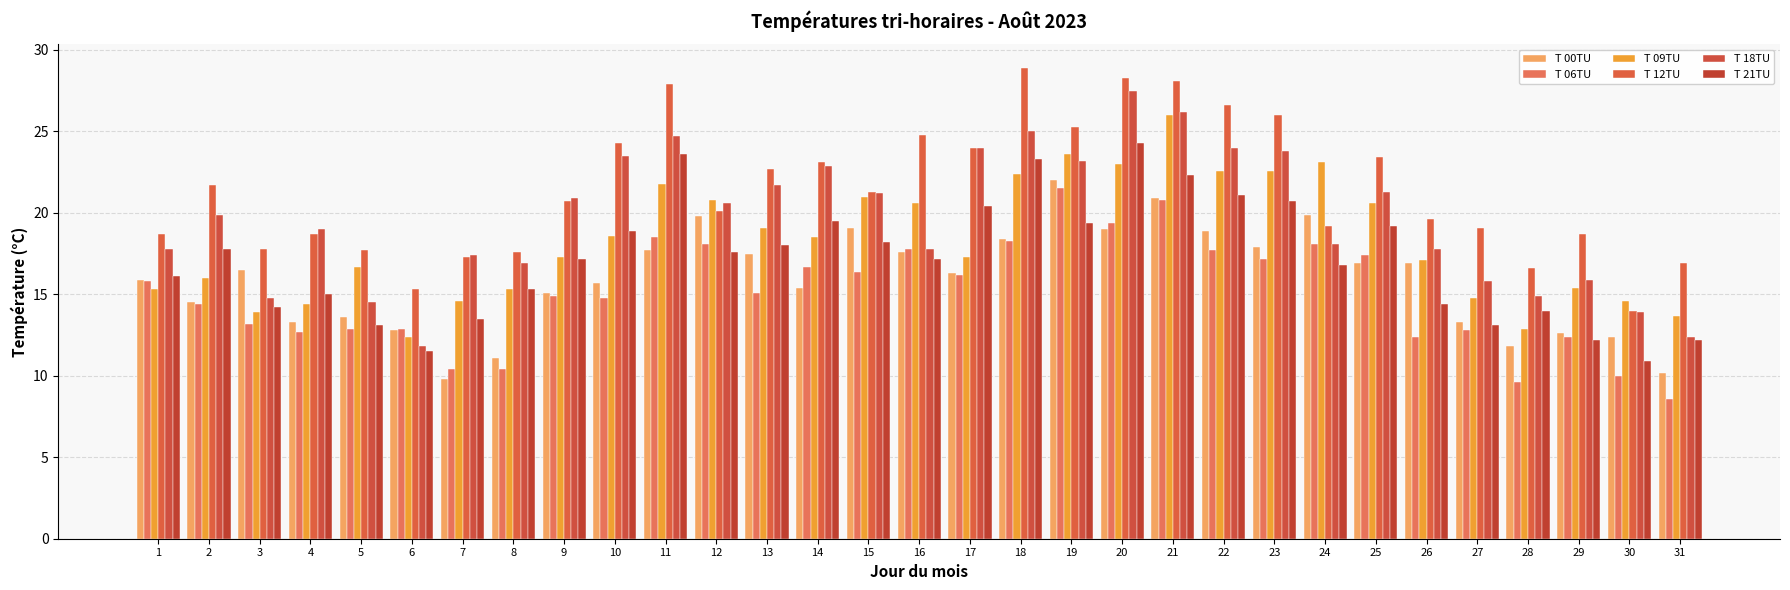

The T 00TU series shows 17.7 at 11. True or false?

True